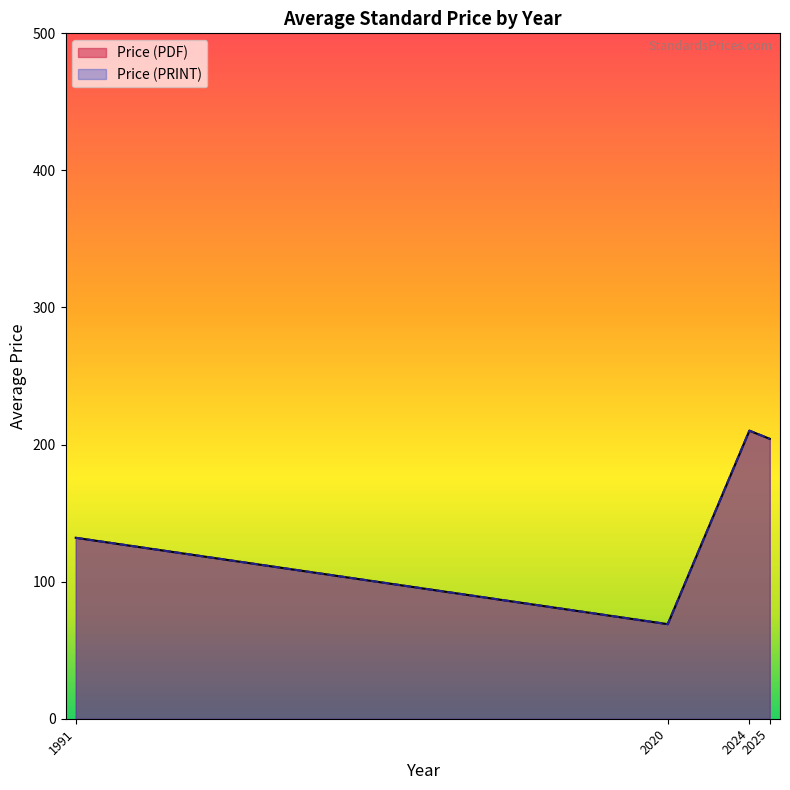

How many lines are shown in the chart?

2